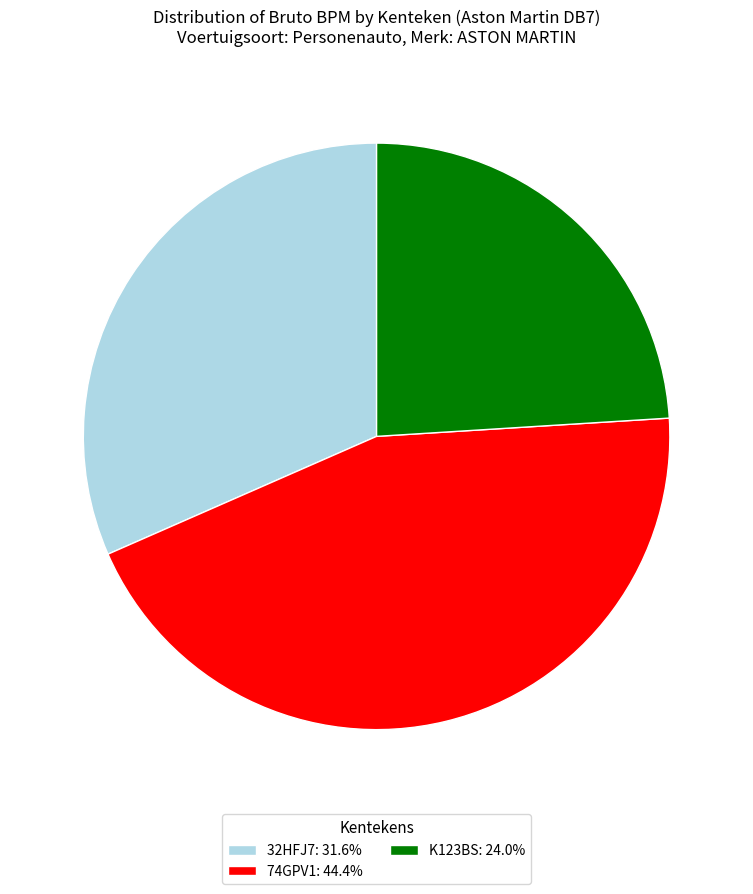

Approximately how many times larger is the value at K123BS: 24.0% compared to 74GPV1: 44.4%?

0.5